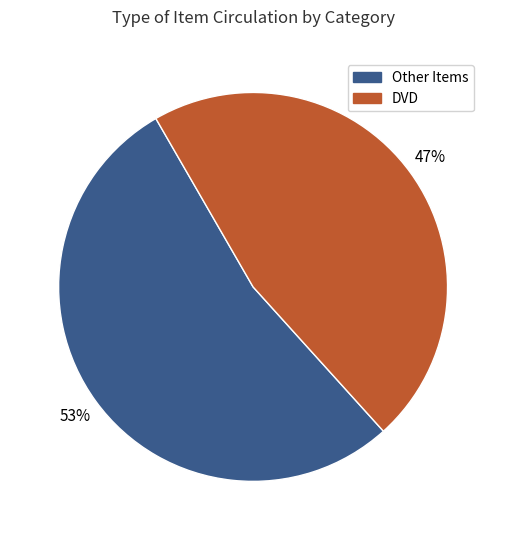

Count the number of slices in the pie.

2